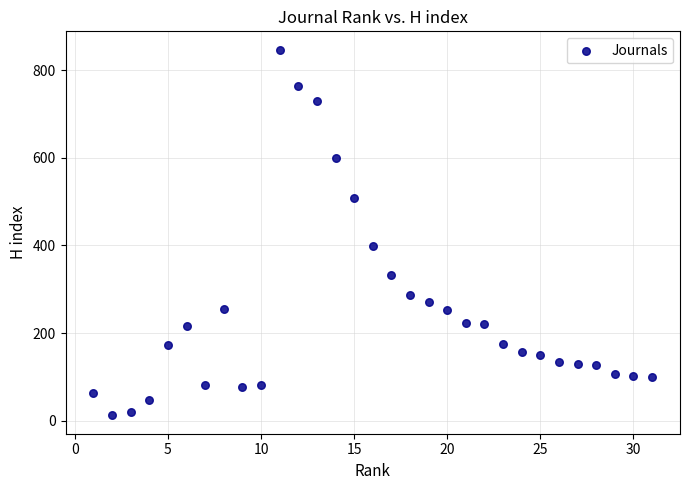

What Y value in the scatter plot is closest to 429?

398